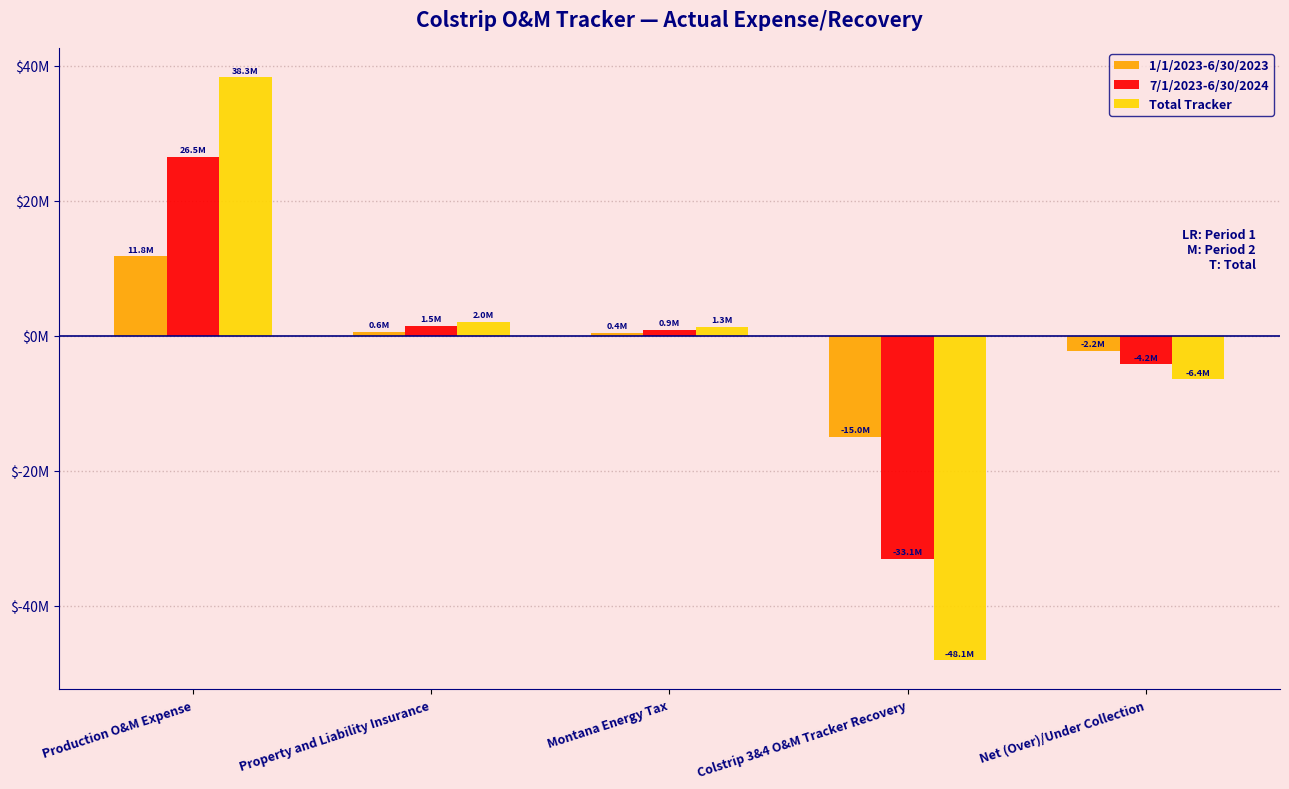

What are all the series names shown in the legend?

1/1/2023-6/30/2023, 7/1/2023-6/30/2024, Total Tracker